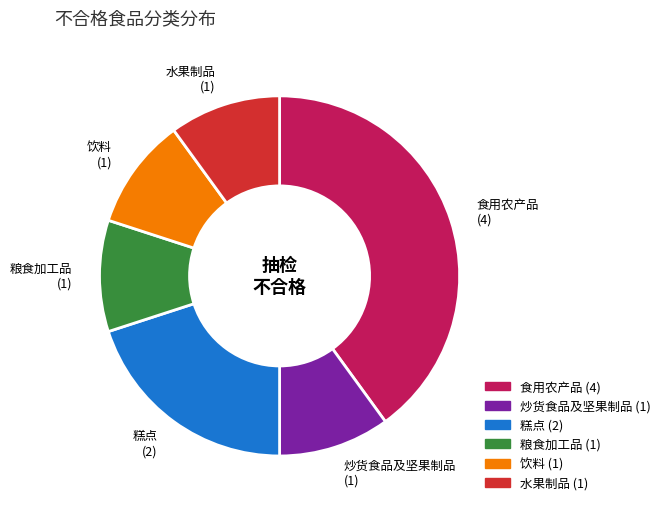

Approximately how many times larger is the value at 炒货食品及坚果制品 compared to 水果制品?

1.0